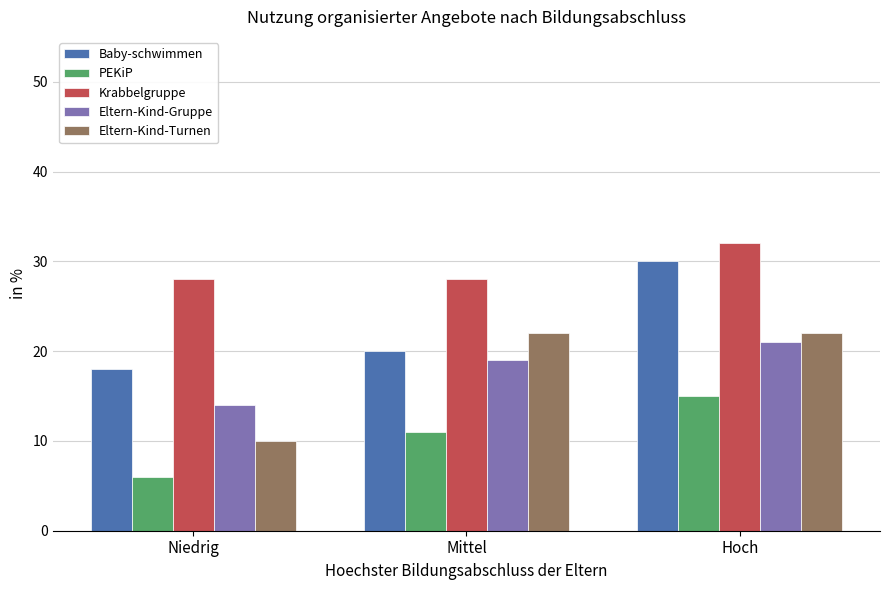

Reading left to right, extract all data points from this chart.

Baby-schwimmen: Niedrig=18	Mittel=20	Hoch=30
PEKiP: Niedrig=6	Mittel=11	Hoch=15
Krabbelgruppe: Niedrig=28	Mittel=28	Hoch=32
Eltern-Kind-Gruppe: Niedrig=14	Mittel=19	Hoch=21
Eltern-Kind-Turnen: Niedrig=10	Mittel=22	Hoch=22